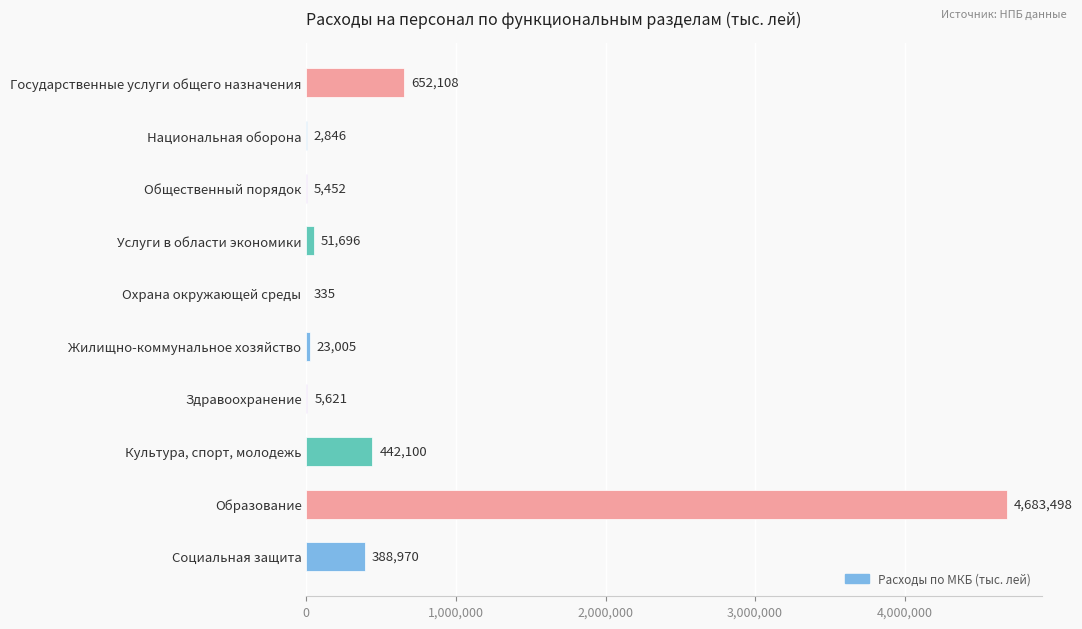

Are the bars horizontal?

Yes